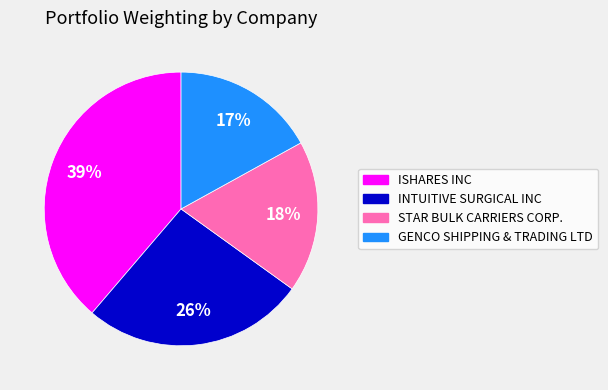

Is STAR BULK CARRIERS CORP. the majority of the pie?

No